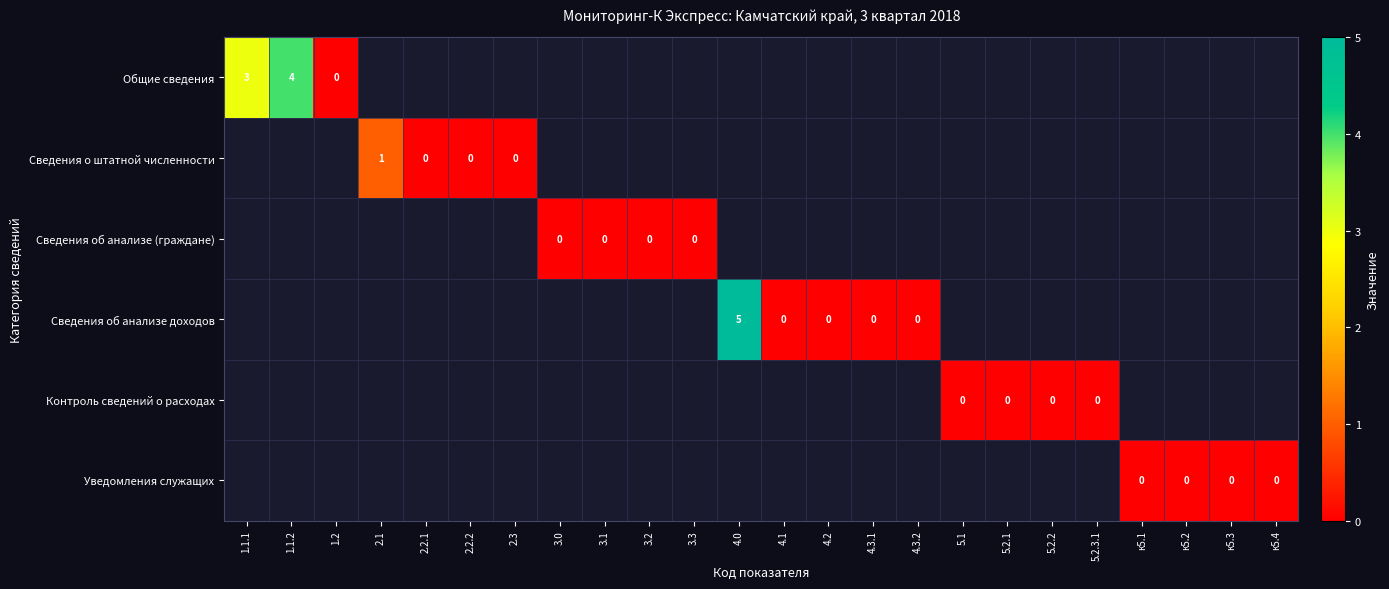

True or false: Сведения о штатной численности has a value of 1 at 2.1.

True